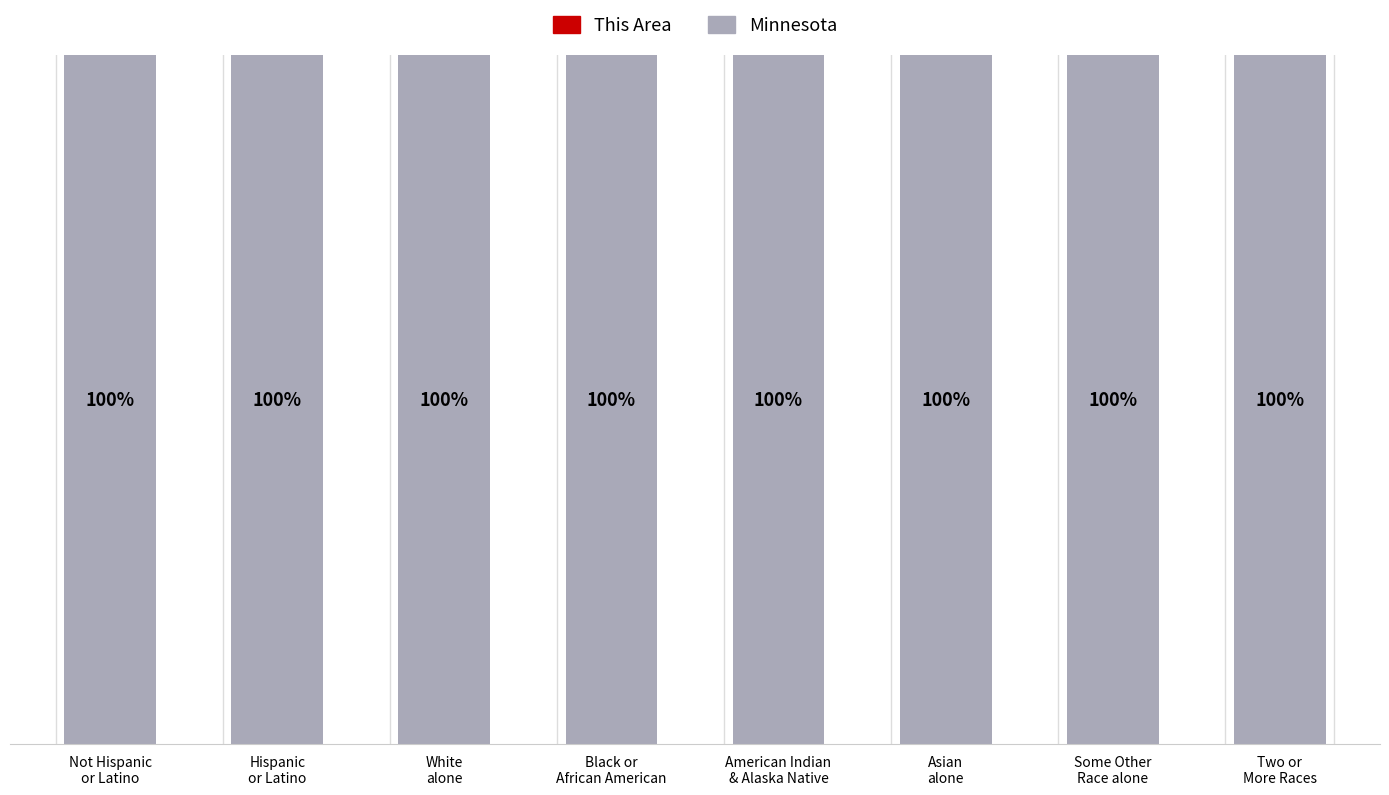

Reading left to right, list all the values displayed in this chart.

This Area: Not Hispanic
or Latino=0	Hispanic
or Latino=0	White
alone=0	Black or
African American=0	American Indian
& Alaska Native=0	Asian
alone=0	Some Other
Race alone=0	Two or
More Races=0
Minnesota: Not Hispanic
or Latino=100	Hispanic
or Latino=100	White
alone=100	Black or
African American=100	American Indian
& Alaska Native=100	Asian
alone=100	Some Other
Race alone=100	Two or
More Races=100